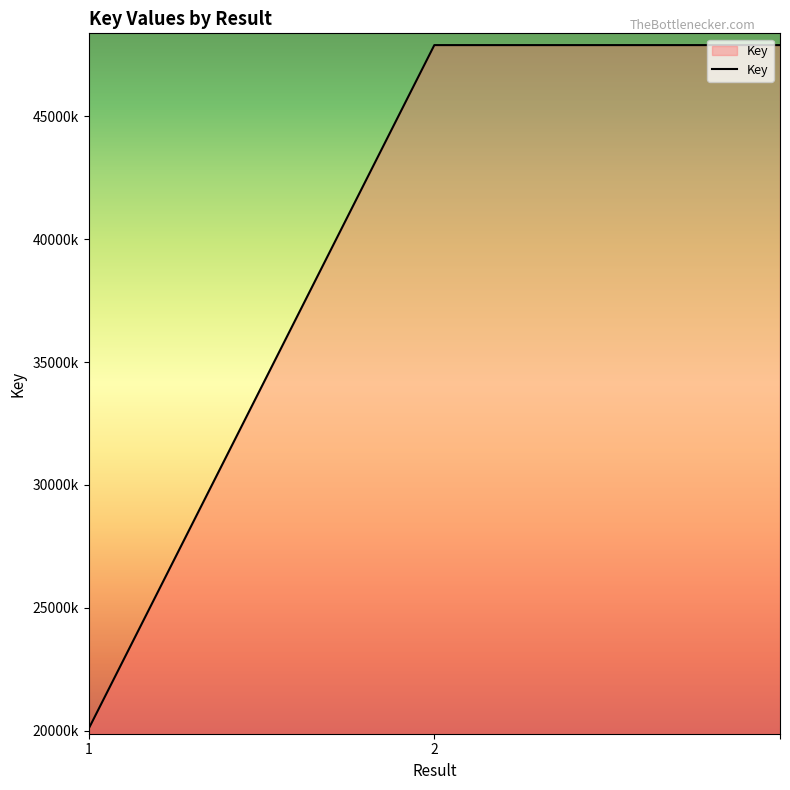

What is the label of the 2nd point from the right?

2